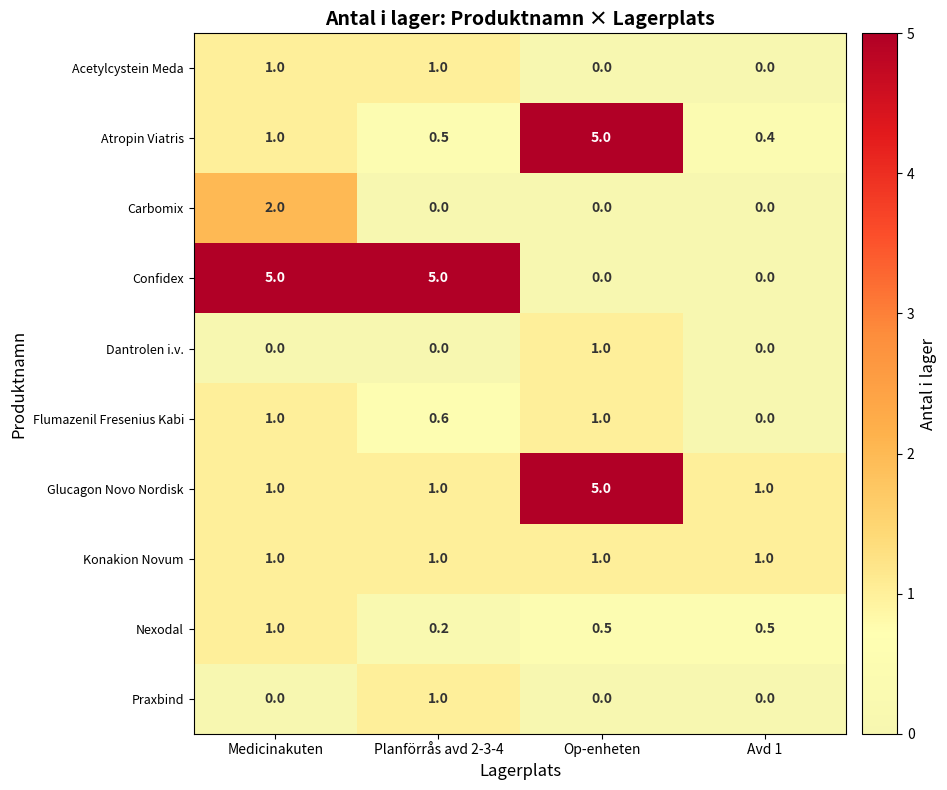

How many Praxbind values are between 0 and 1?

4